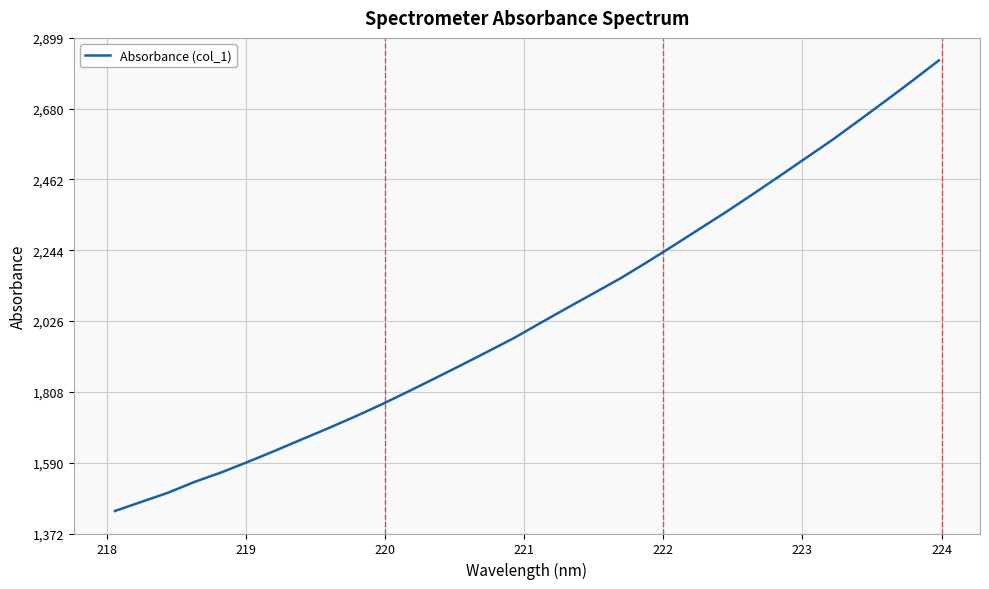

What is the difference between the maximum and minimum values?

1388.1